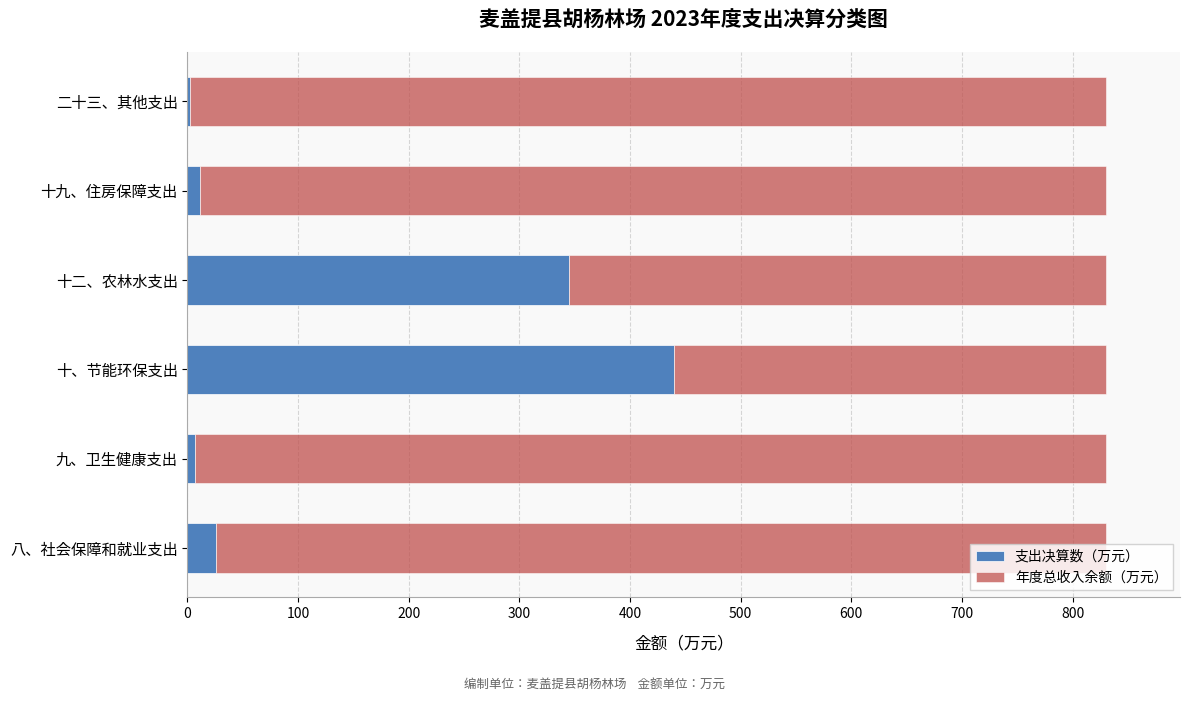

What is the sum of all 支出决算数（万元） values?

830.6